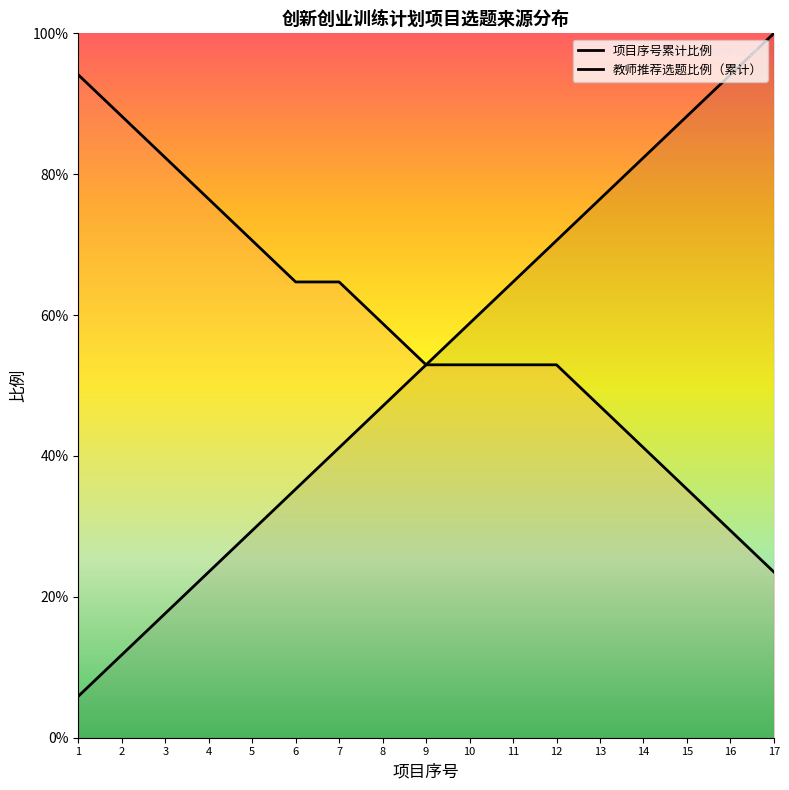

What is the average value of the 项目序号累计比例 series?

0.5